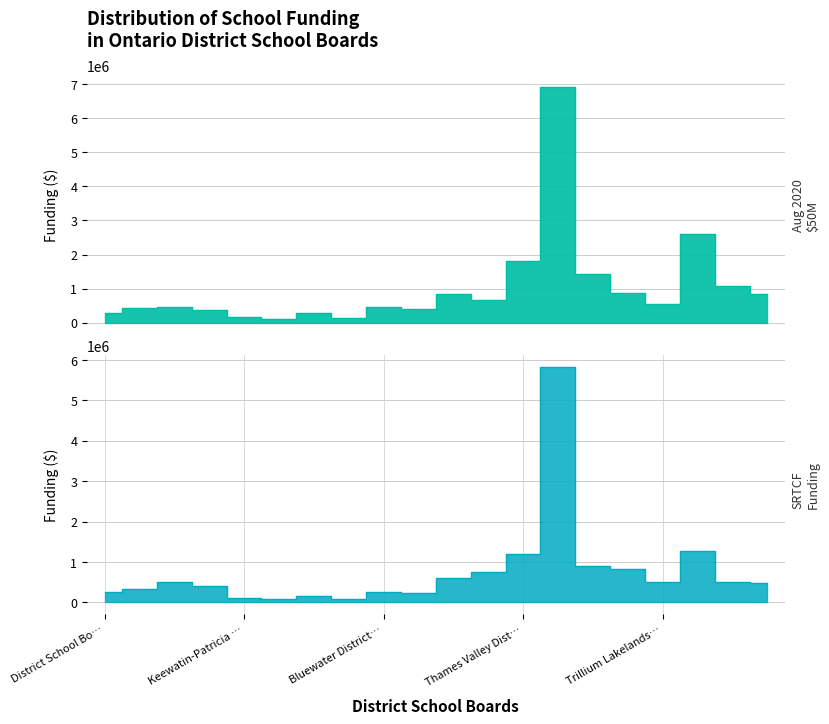

How many interior local peaks does the SRTCF Funding series have?

5